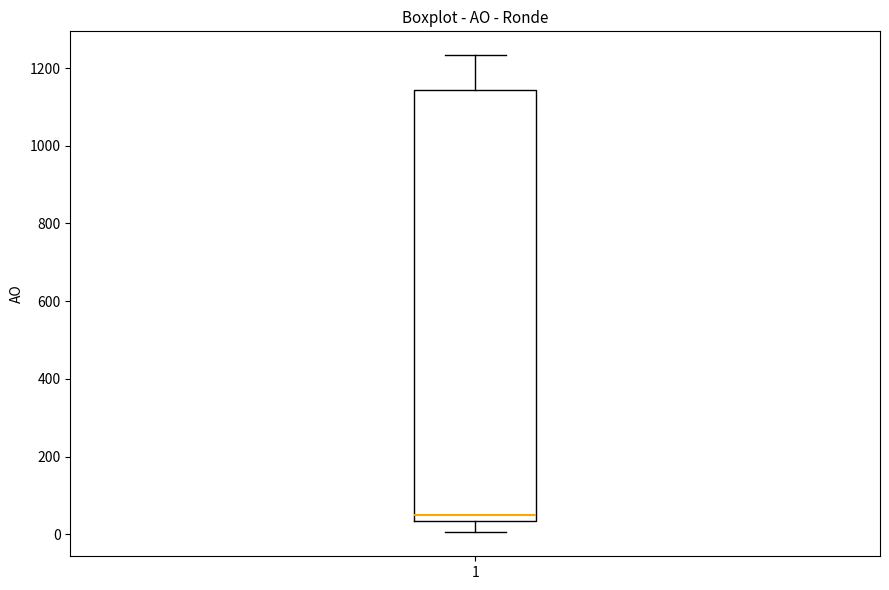

Read this box plot against the y-axis: the position of the median line, the range covered by the box, and the ends of both whiskers. The values are not printed on the chart, so give them approximately, as read against the axis.

median 60, box 40 to 1140, whiskers 0 to 1240